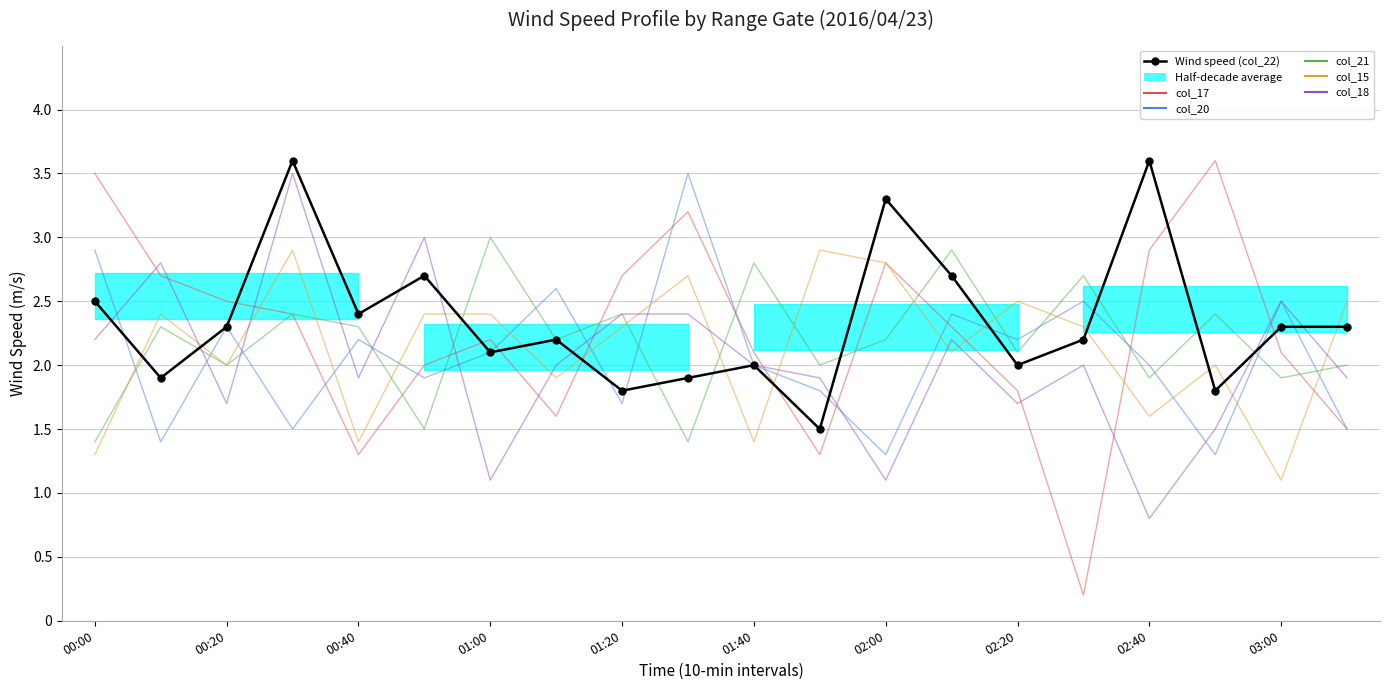

At 19, list the series in order from largest to smallest.

col_15, Wind speed (col_22), col_21, col_18, col_17, col_20